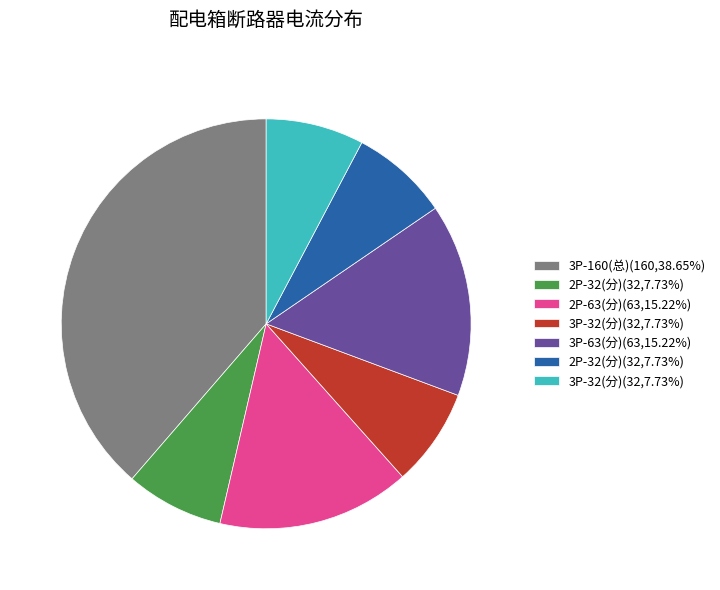

Is there a majority slice in this chart?

No